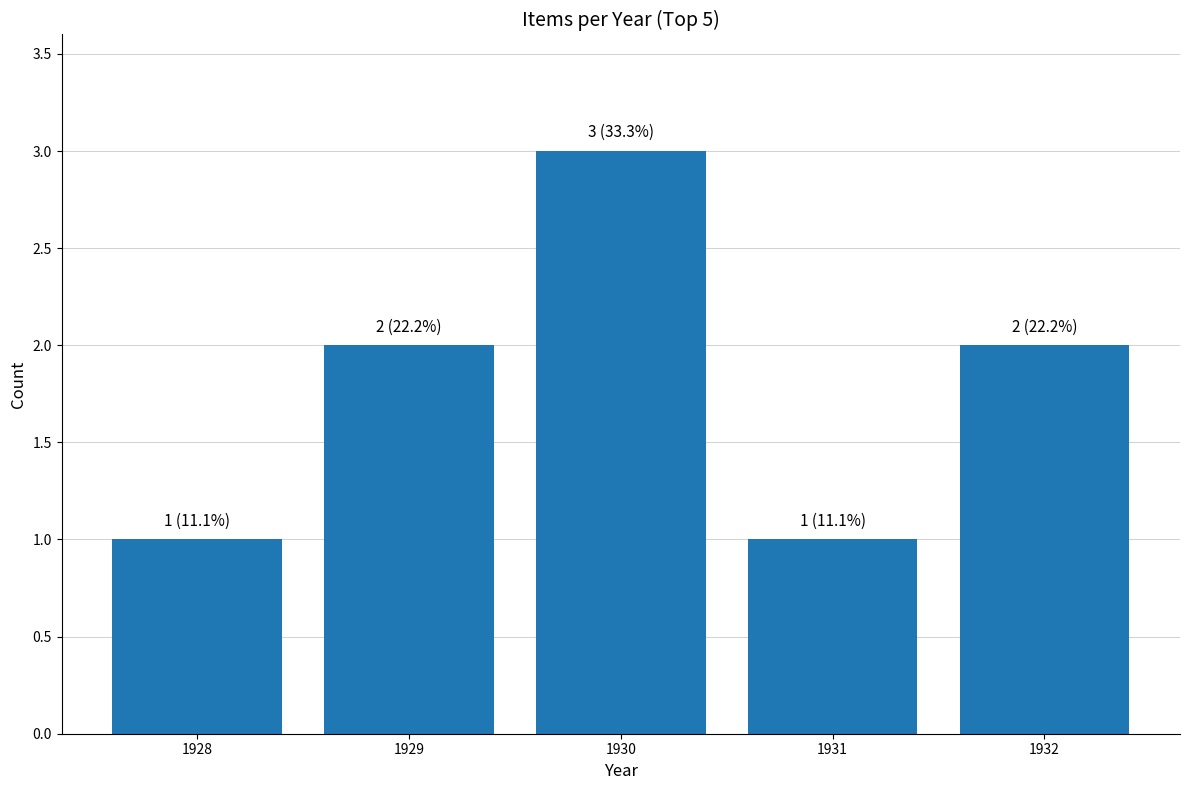

Is it true that the value at 1931 is 2?

False